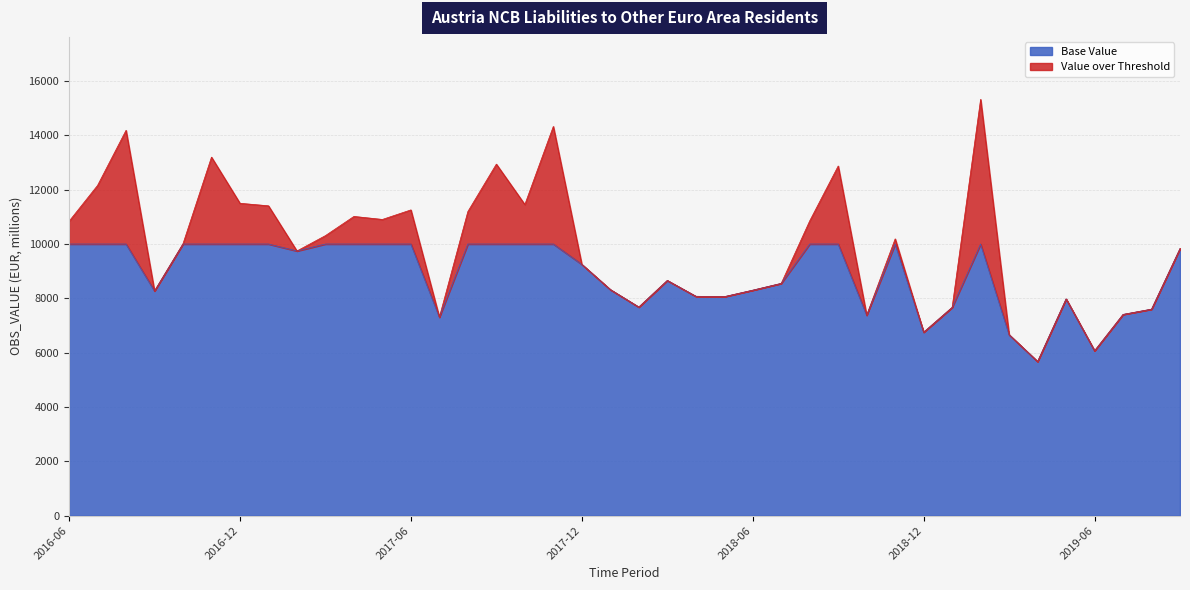

Which label corresponds to the largest value in the chart?

2019-02